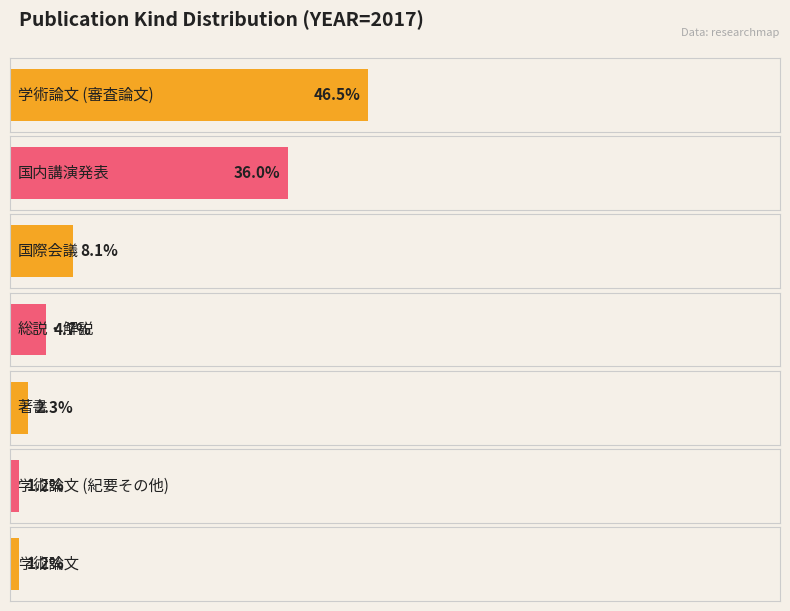

List the labels in order of value, smallest first.

学術論文 (紀要その他), 学術論文, 著書, 総説・解説, 国際会議, 国内講演発表, 学術論文 (審査論文)